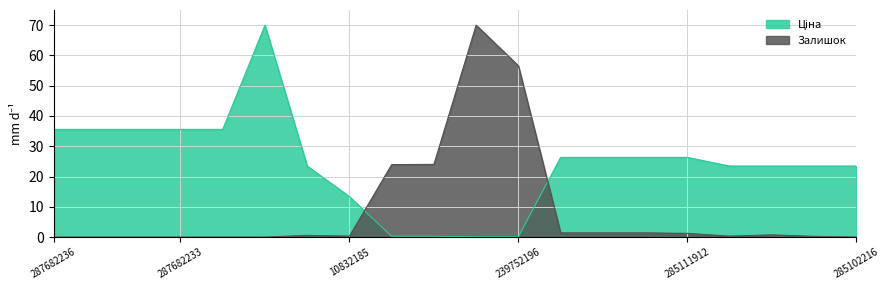

True or false: Залишок and Ціна cross at least once.

True